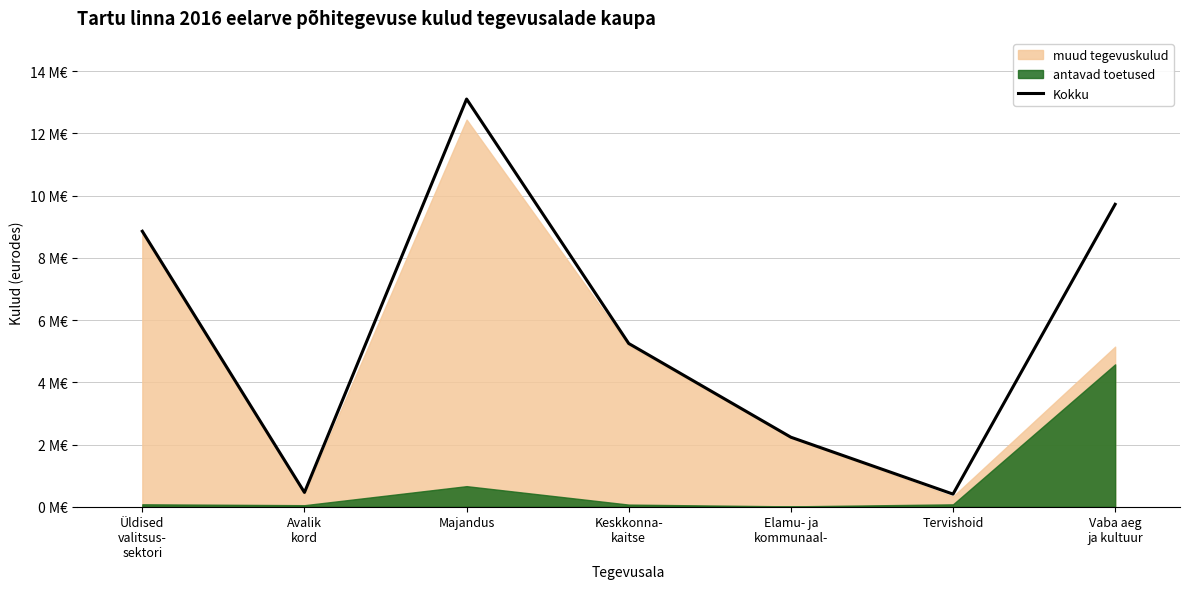

What is the ratio of the value at Avalik
kord to the value at Tervishoid?

1.1